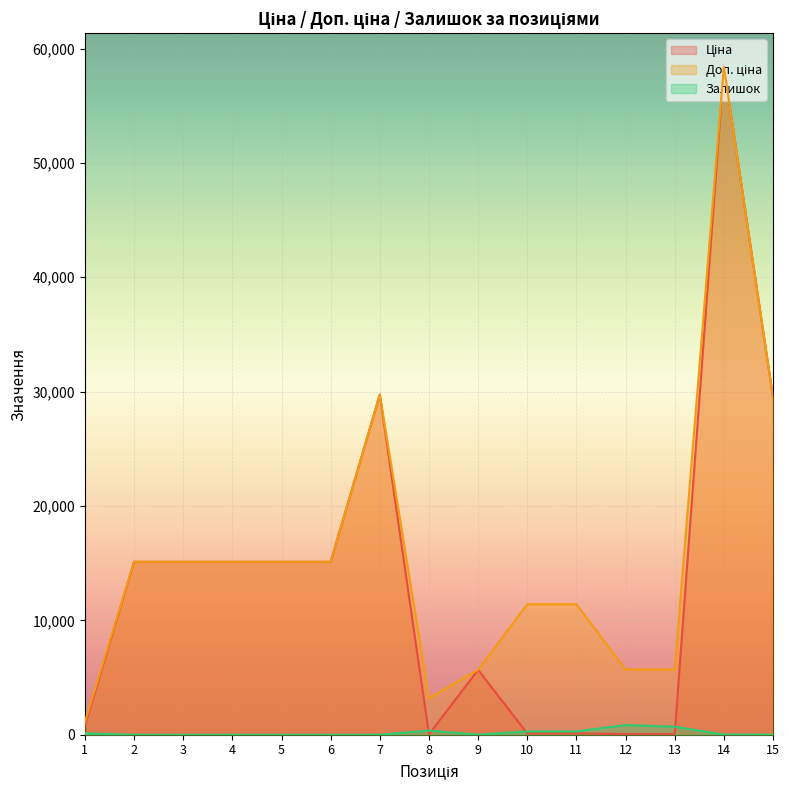

How many lines are shown in the chart?

3